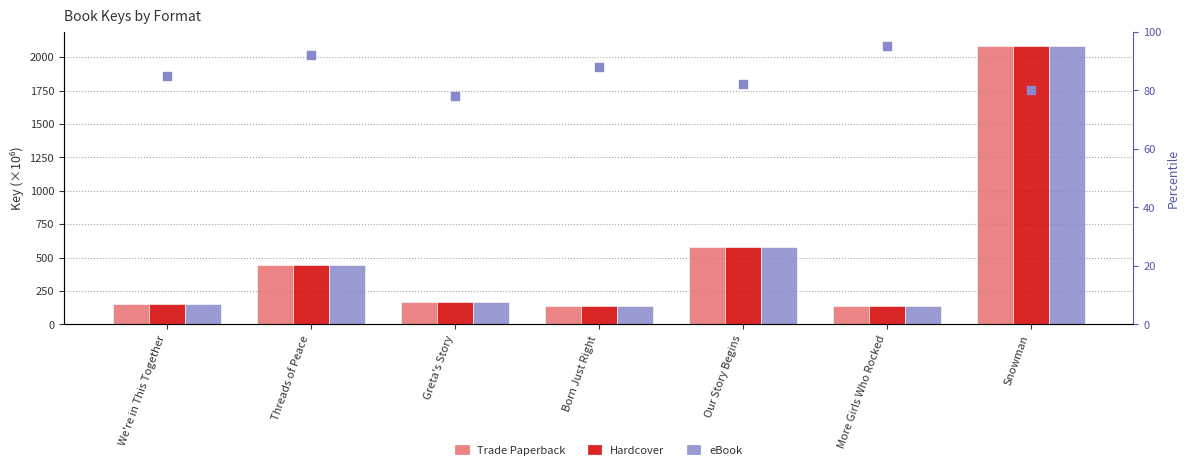

At how many categories does at least one series exceed 570?

2